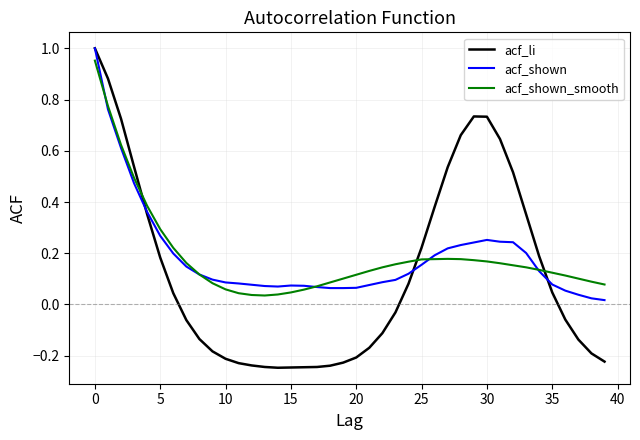

Which series has the largest range (max minus min)?

acf_li